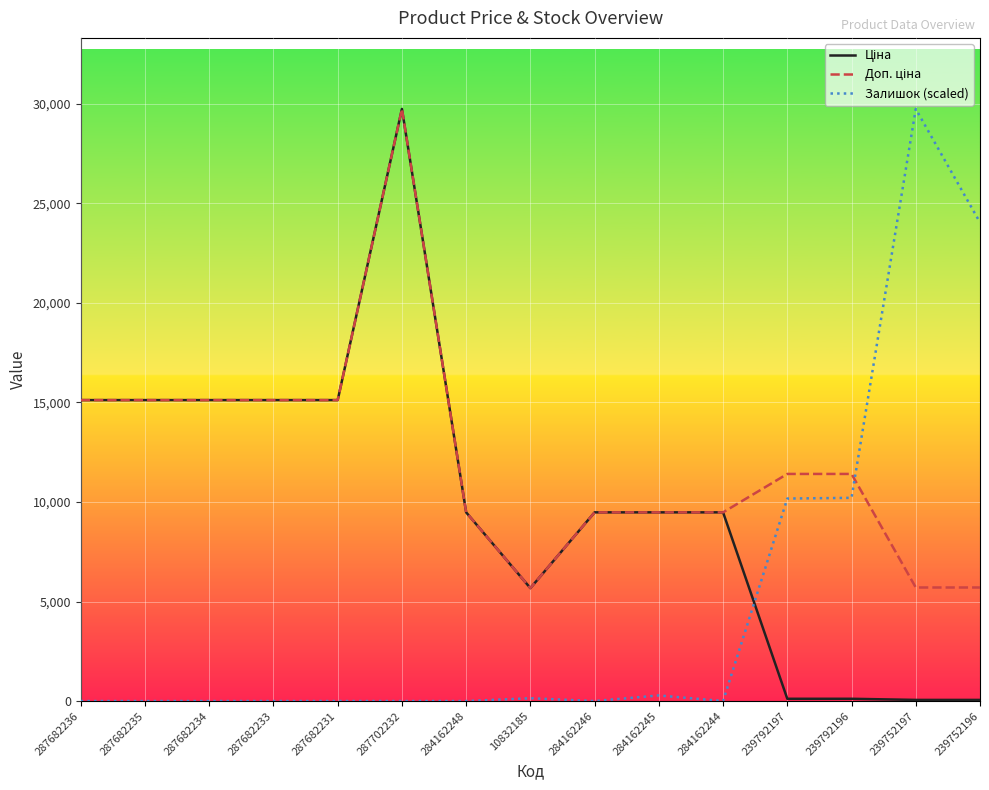

What is the total value across all series at 287702232?

59494.5